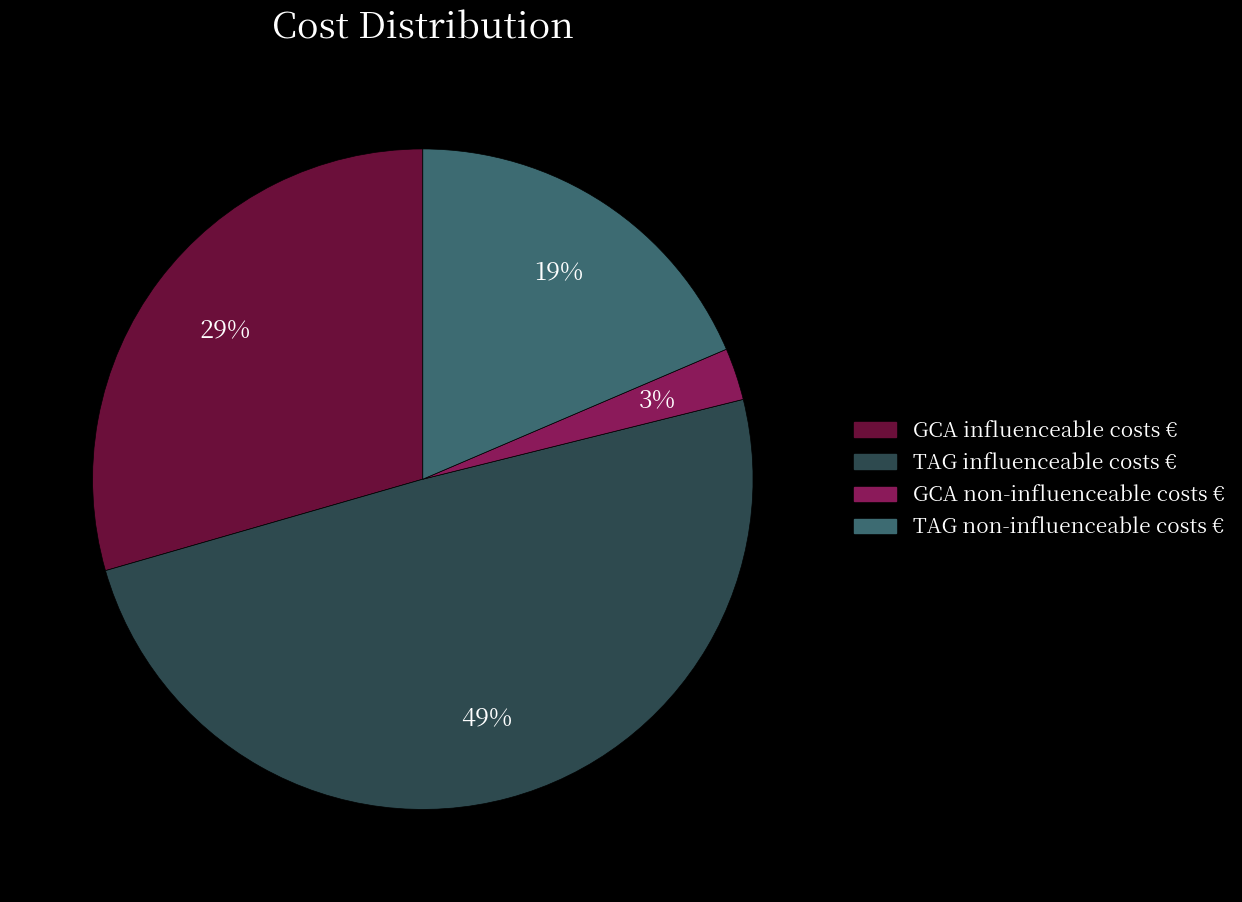

To the nearest percent, what is the combined percentage of GCA influenceable costs and GCA non-influenceable costs?

32%